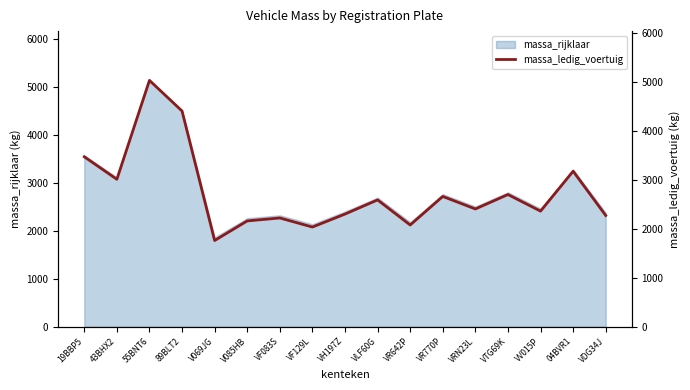

True or false: there are more than 0 points higher than both neighbors.

True